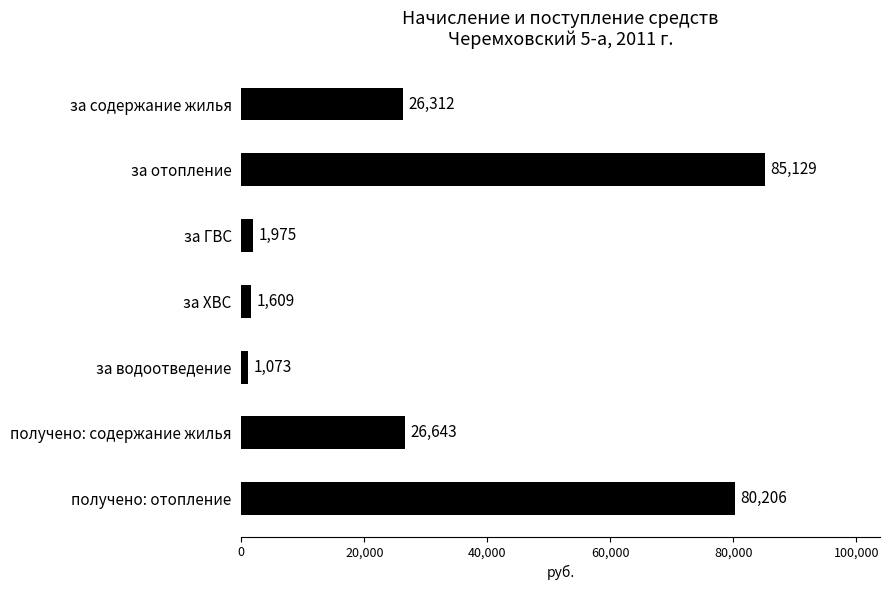

List the labels in order of value, smallest first.

за водоотведение, за ХВС, за ГВС, за содержание жилья, получено: содержание жилья, получено: отопление, за отопление